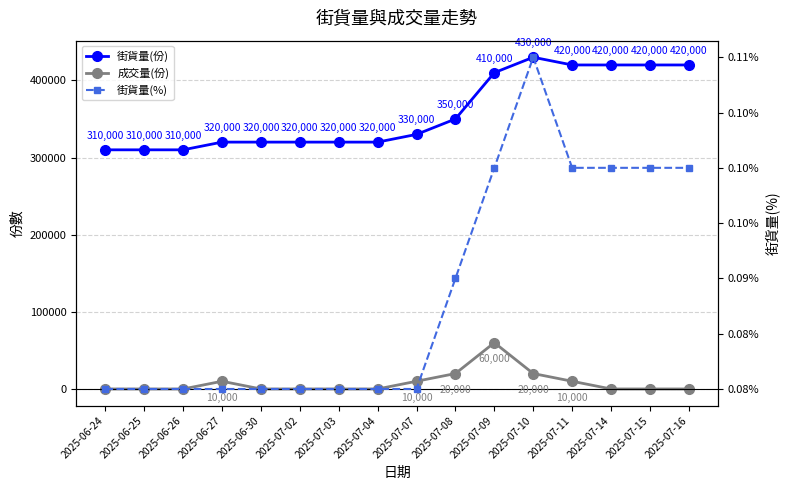

What is the approximate value of 街貨量(份) at 2025-07-07?

330000.0